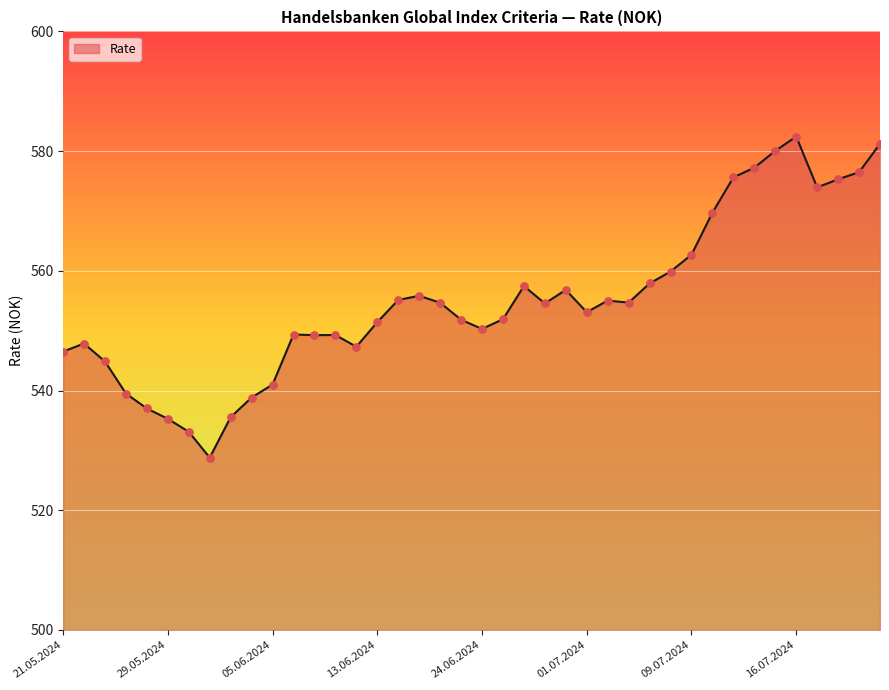

What is the difference between the maximum and minimum values?

53.6